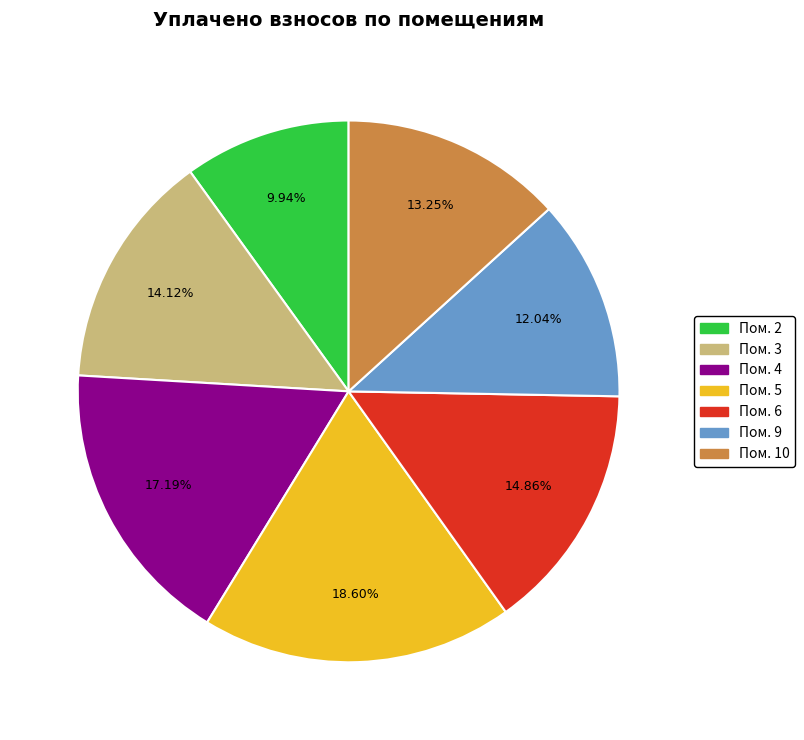

Is there a majority slice in this chart?

No